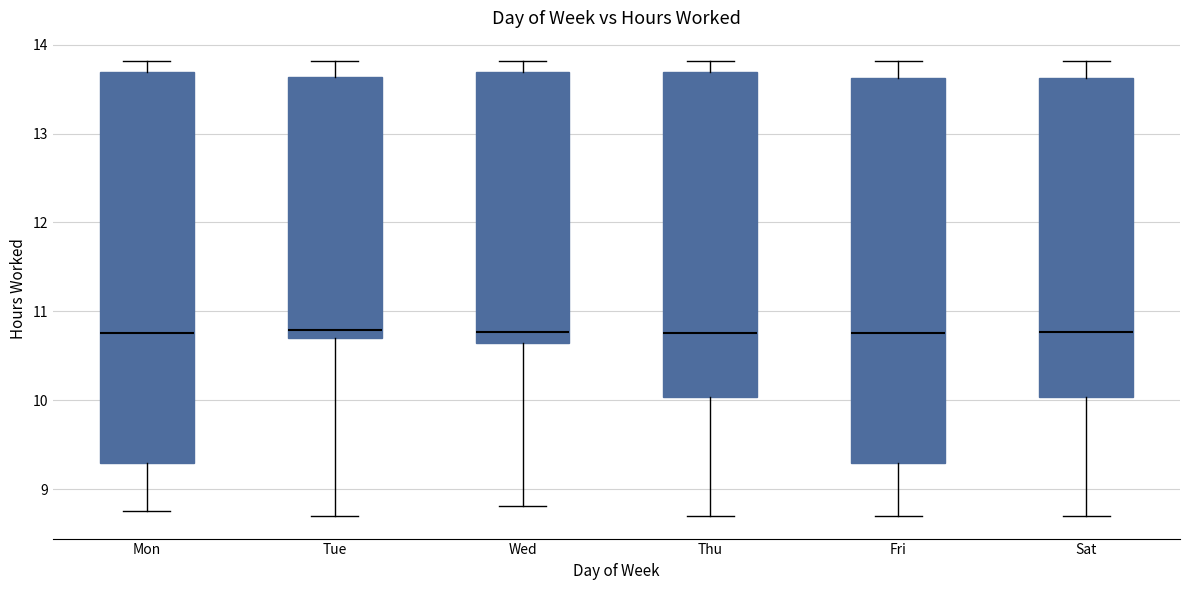

Reading left to right, read every box against the y-axis: the position of its median line, the range the box covers, and the ends of its whiskers. The values are not printed on the chart, so give them approximately, as read against the axis.

Mon: median 10.8, box 9.3 to 13.7, whiskers 8.8 to 13.8
Tue: median 10.8, box 10.7 to 13.6, whiskers 8.7 to 13.8
Wed: median 10.8, box 10.6 to 13.7, whiskers 8.8 to 13.8
Thu: median 10.8, box 10.0 to 13.7, whiskers 8.7 to 13.8
Fri: median 10.8, box 9.3 to 13.6, whiskers 8.7 to 13.8
Sat: median 10.8, box 10.0 to 13.6, whiskers 8.7 to 13.8